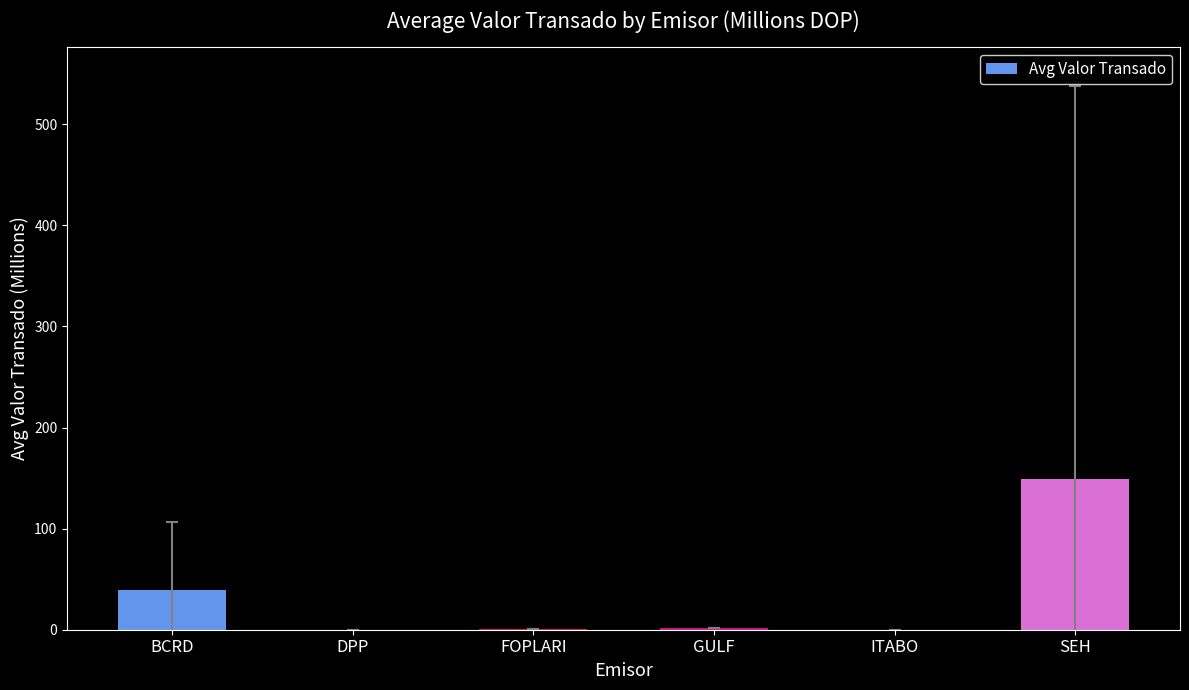

Between GULF and SEH, which is larger?

SEH